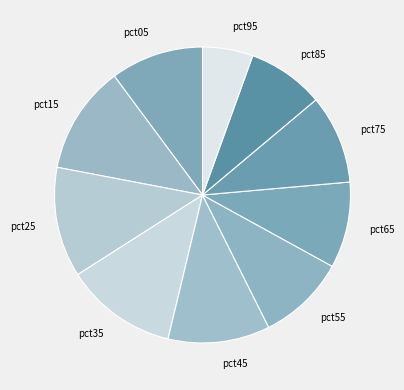

Which slice is the smallest?

pct95